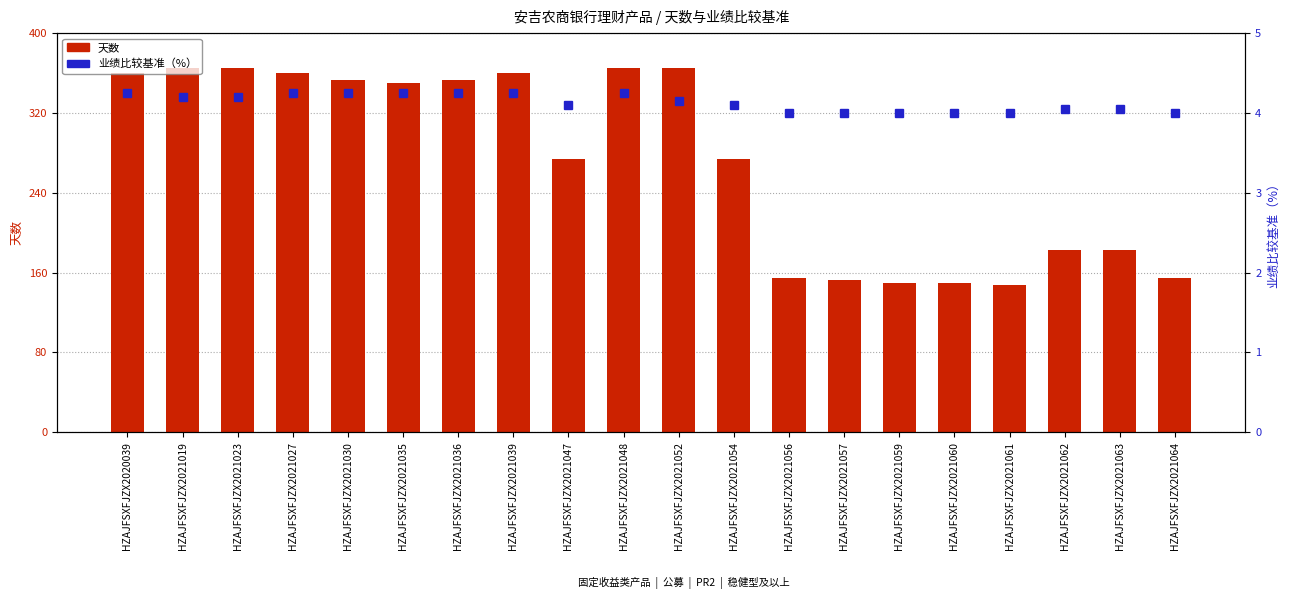

List the series in order of their overall mean, highest first.

天数, 业绩比较基准（%）